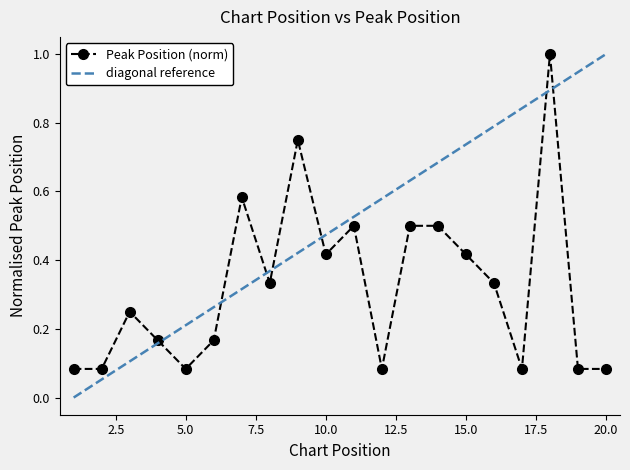

What is the average value?

0.3